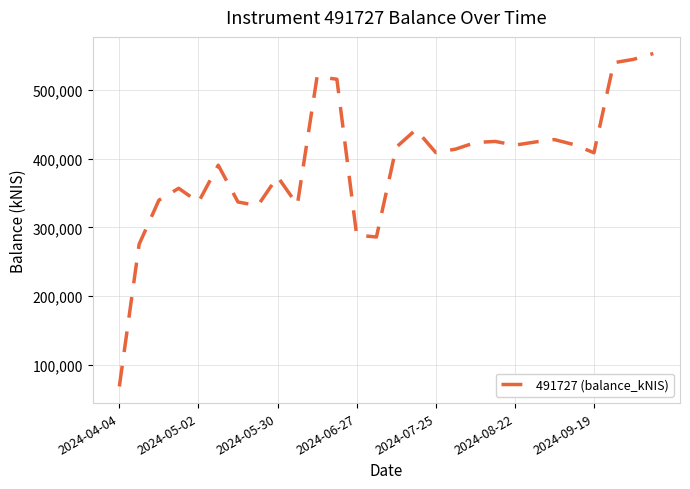

What is the maximum value shown in the chart?

553309.1